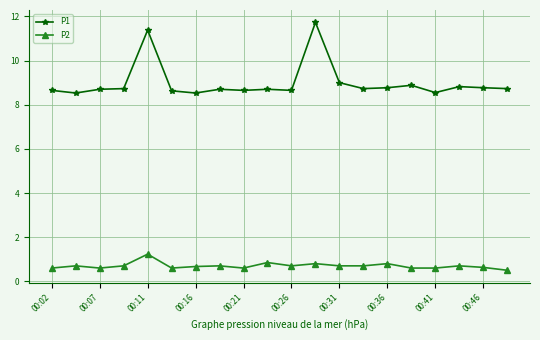

What is the value of the P2 point at the 3rd from the left?

0.6